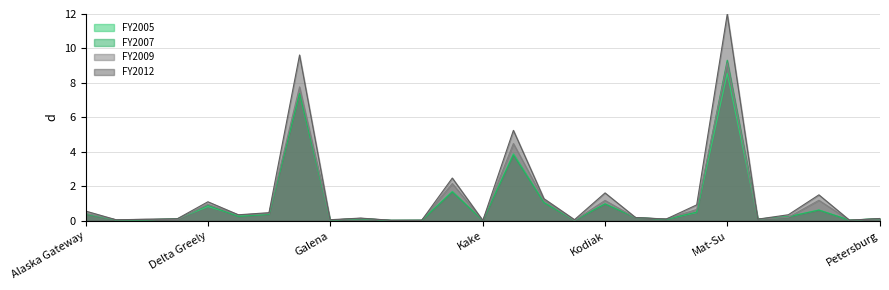

Read the FY2009 value at North Slope.

1.2